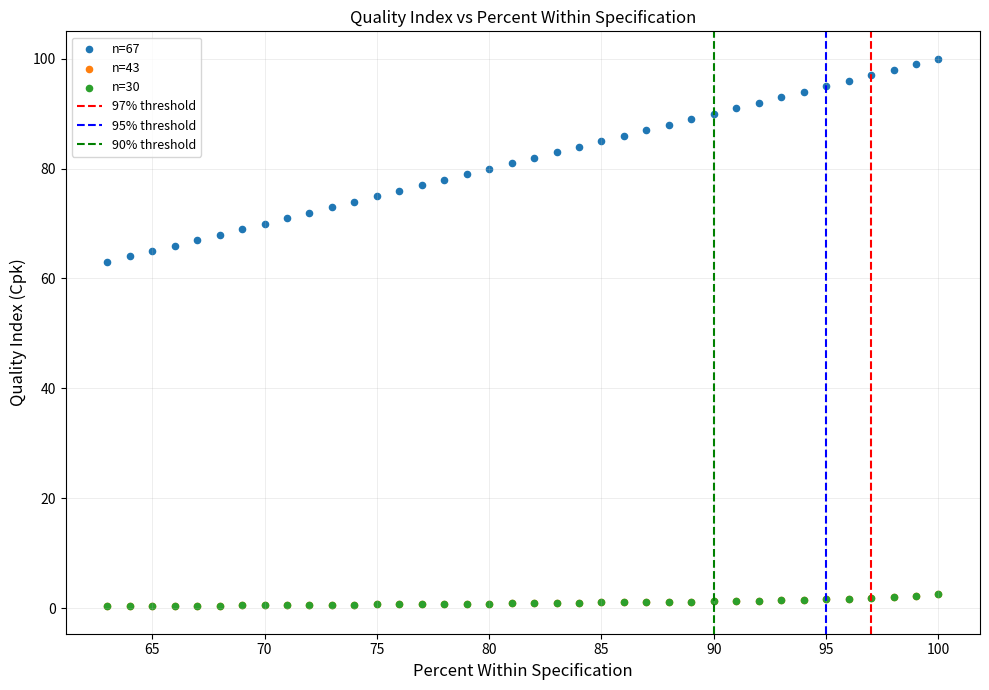

Which series contains the highest Y value?

n=67